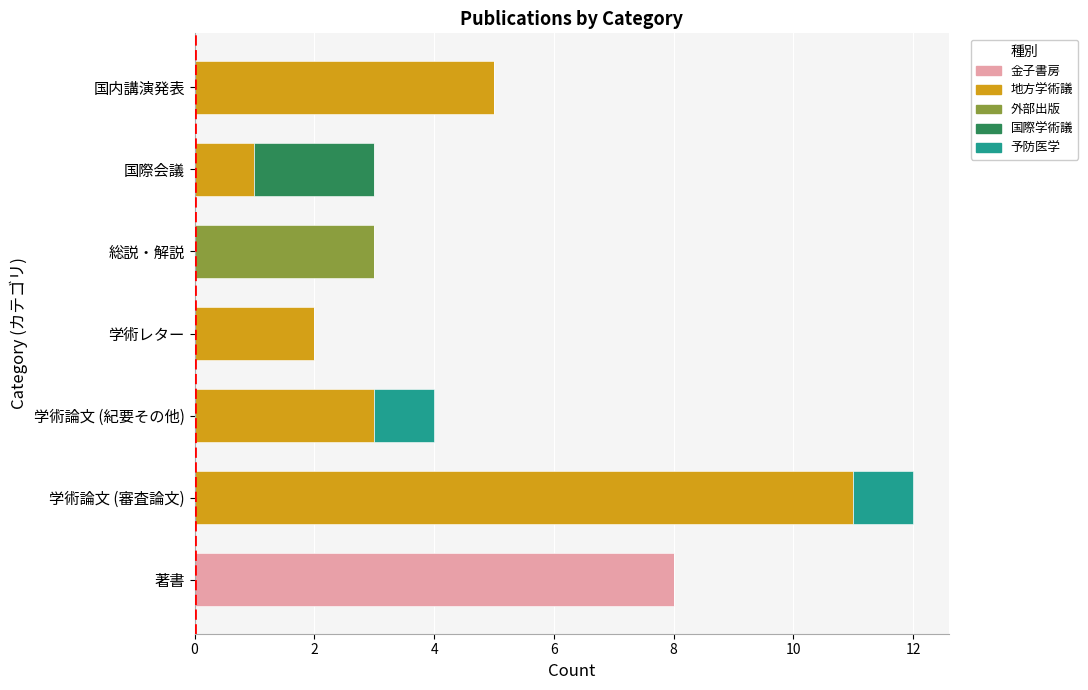

Reading left to right, what are all the values shown in this chart?

金子書房: 8	0	0	0	0	0	0
地方学術議: 0	11	3	2	0	1	5
外部出版: 0	0	0	0	3	0	0
国際学術議: 0	0	0	0	0	2	0
予防医学: 0	1	1	0	0	0	0